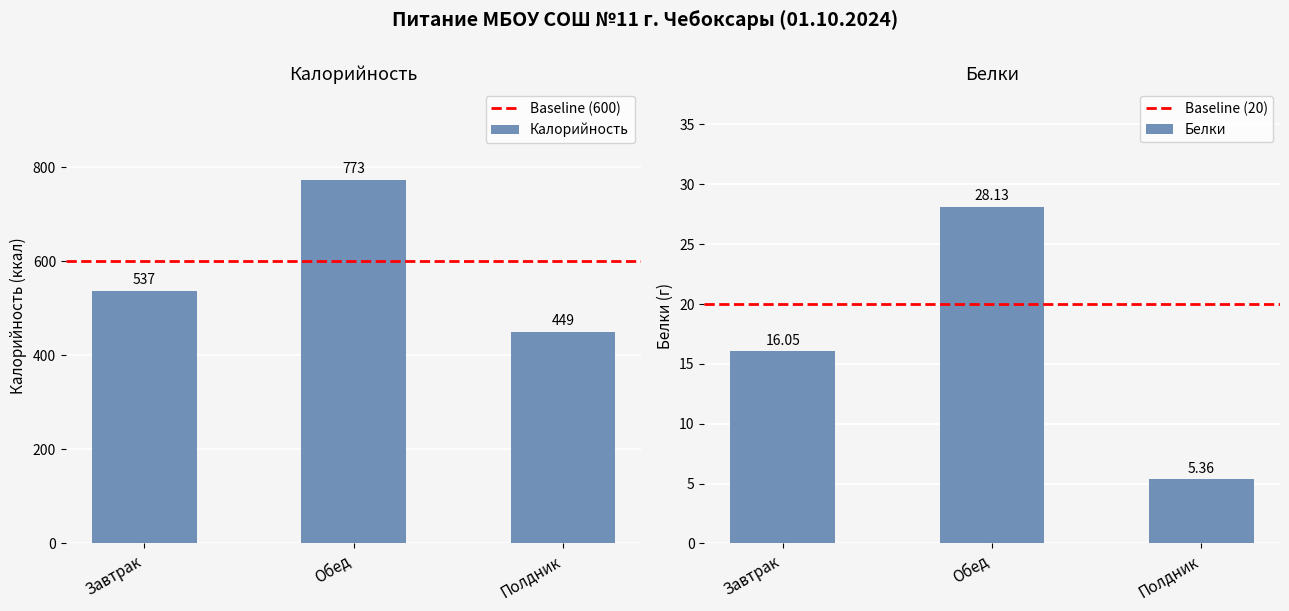

What is the difference between the Калорийность values at Полдник and Завтрак?

88